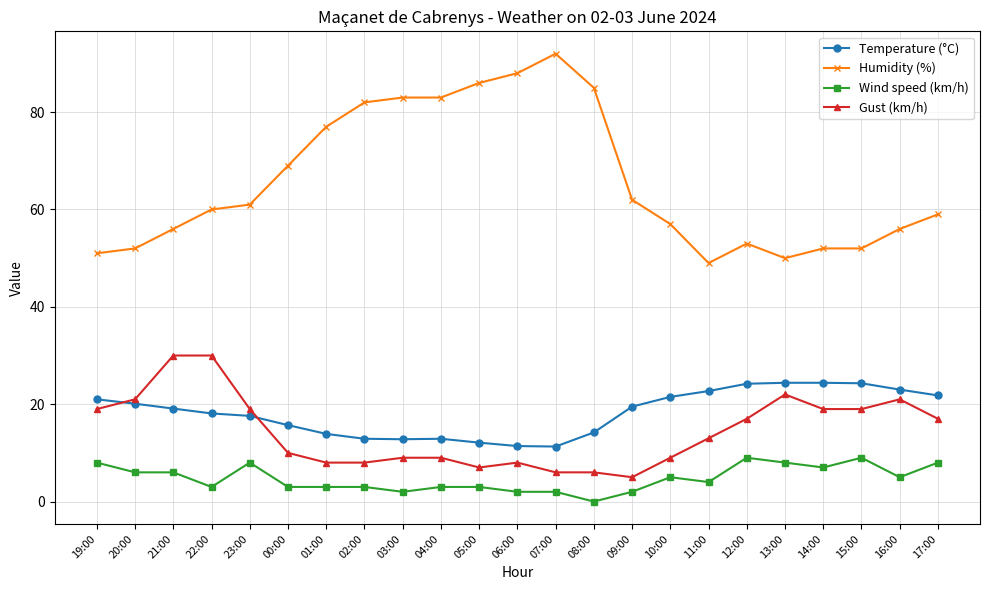

How many values in the Wind speed (km/h) series are below 4?

11